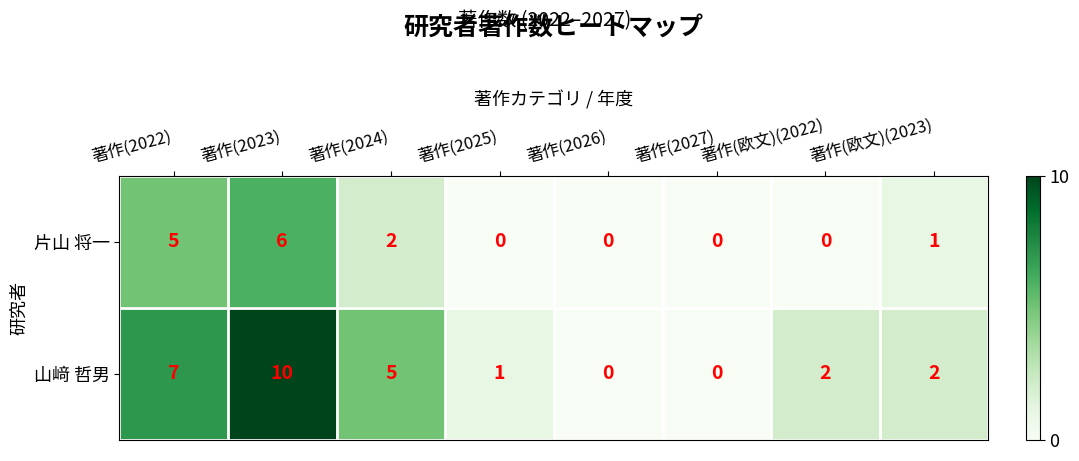

At which category is the sum across all series the highest?

著作(2023)